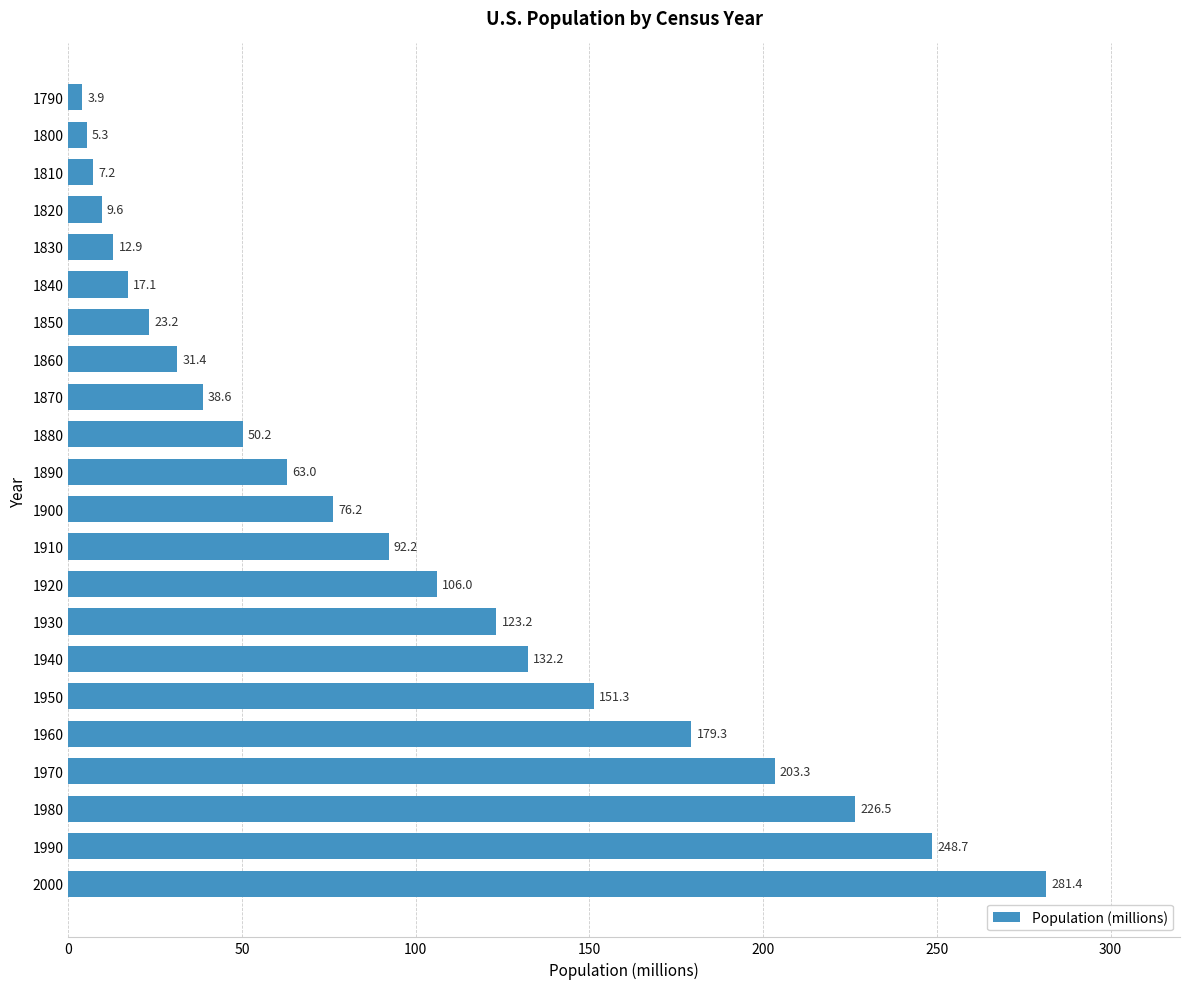

Reading top to bottom, extract all data points from this chart.

1790=3.9	1800=5.3	1810=7.2	1820=9.6	1830=12.9	1840=17.1	1850=23.2	1860=31.4	1870=38.6	1880=50.2	1890=63.0	1900=76.2	1910=92.2	1920=106.0	1930=123.2	1940=132.2	1950=151.3	1960=179.3	1970=203.3	1980=226.5	1990=248.7	2000=281.4